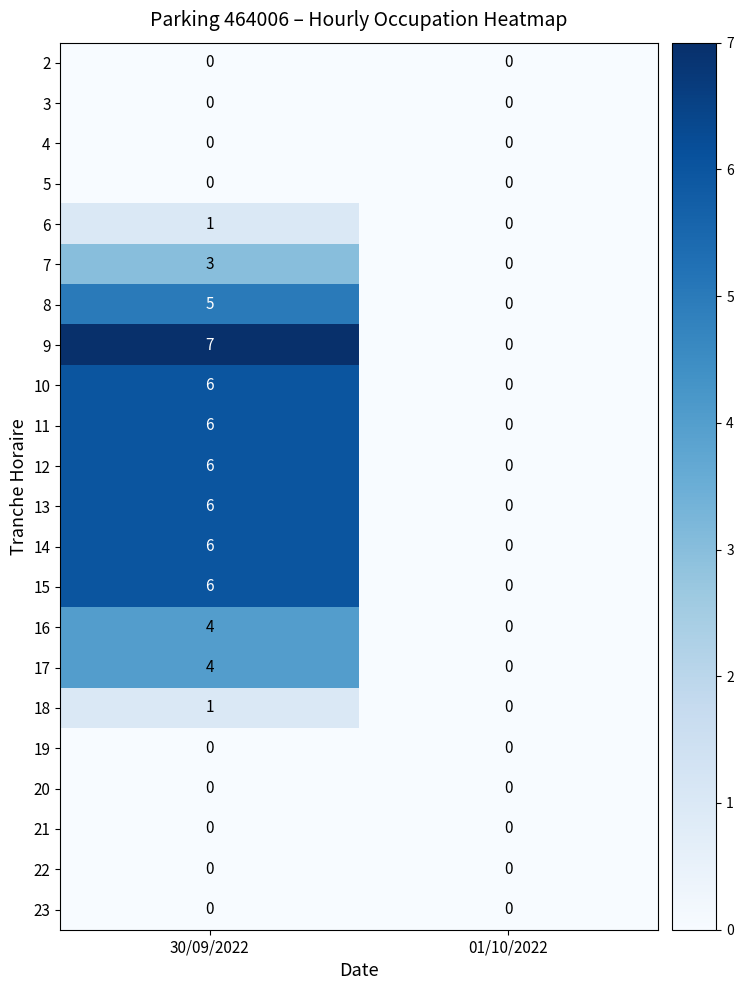

True or false: 12 has a value of 2 at 01/10/2022.

False